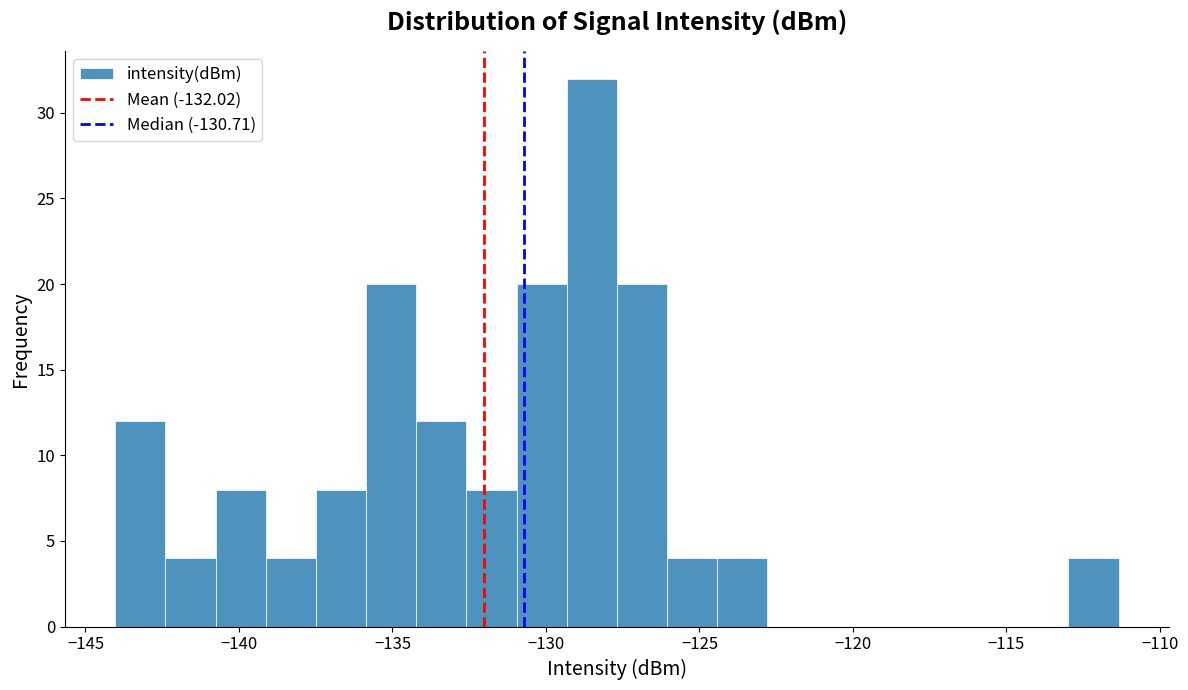

Around what value on the x-axis is the tallest bar? Give the approximate position of its centre, as read against the axis.

-128.5